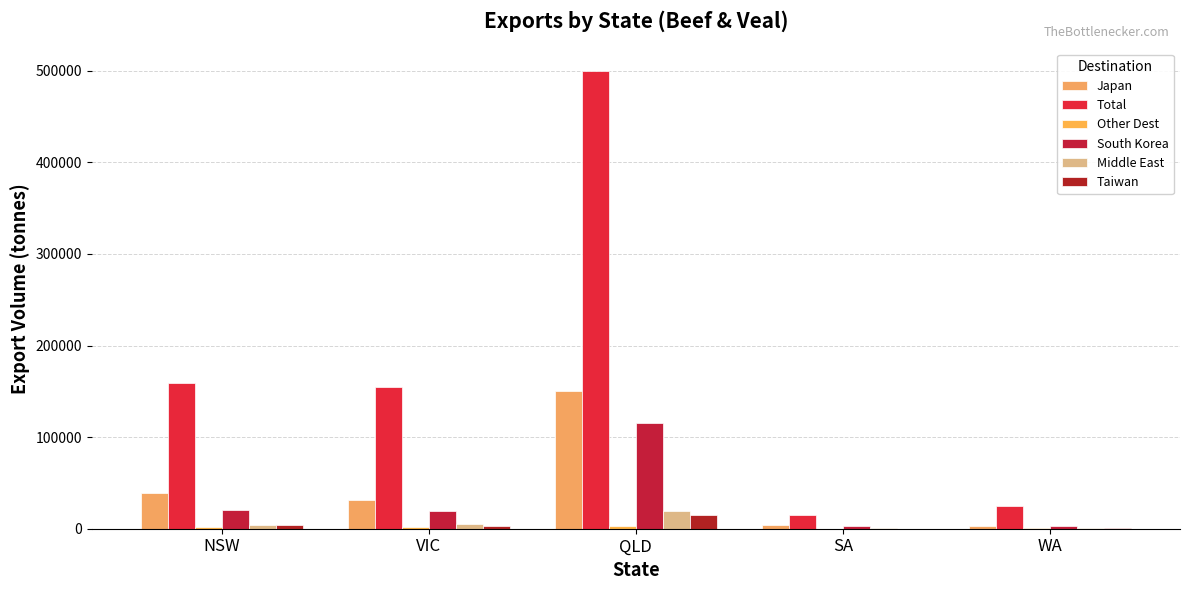

How many groups of bars are there?

5